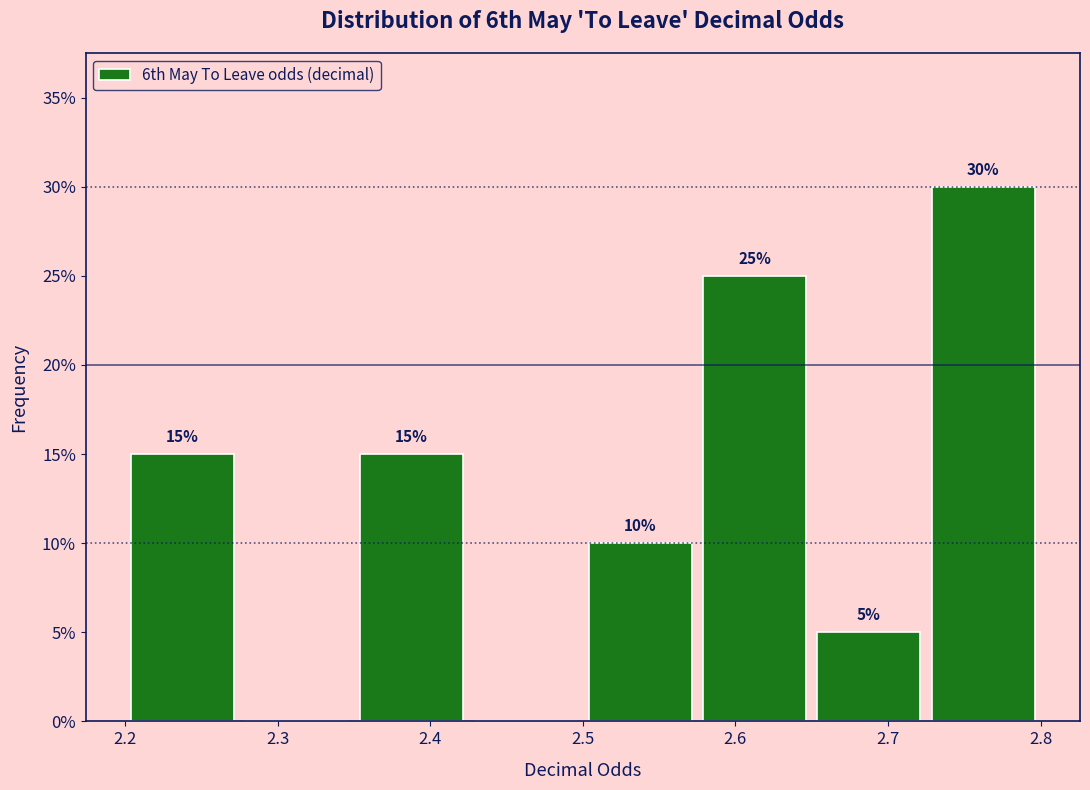

Which range on the x-axis has the tallest bar?

2.725 to 2.800